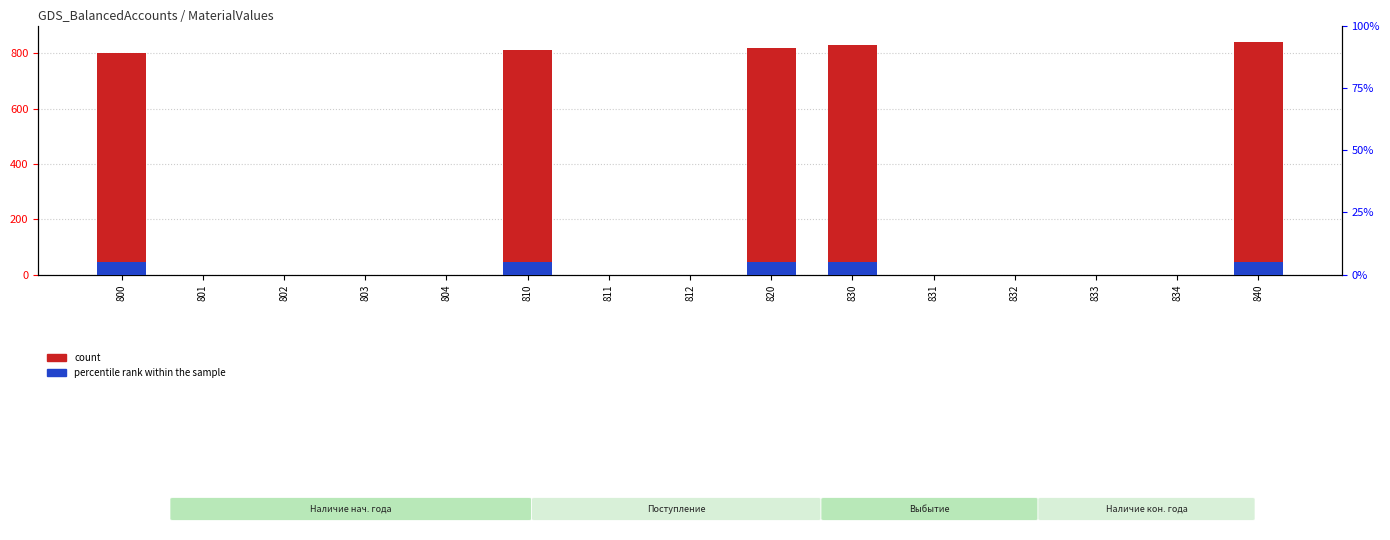

Rank the series by their maximum value, from highest to lowest.

count, percentile rank within the sample